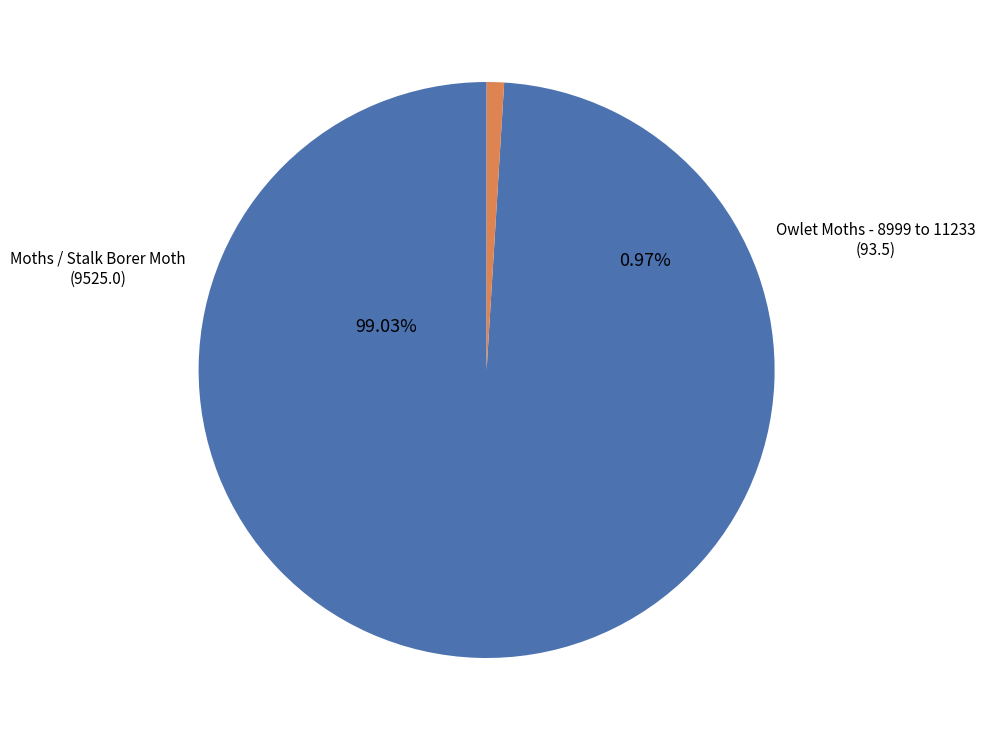

What portion of the pie excludes Owlet Moths - 8999 to 11233?

99.0%